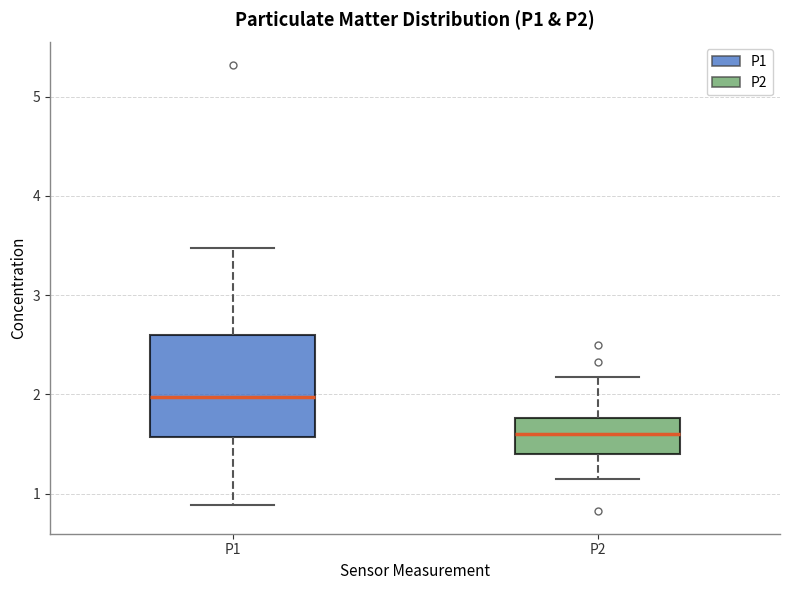

Which box's median line is the lowest?

P2